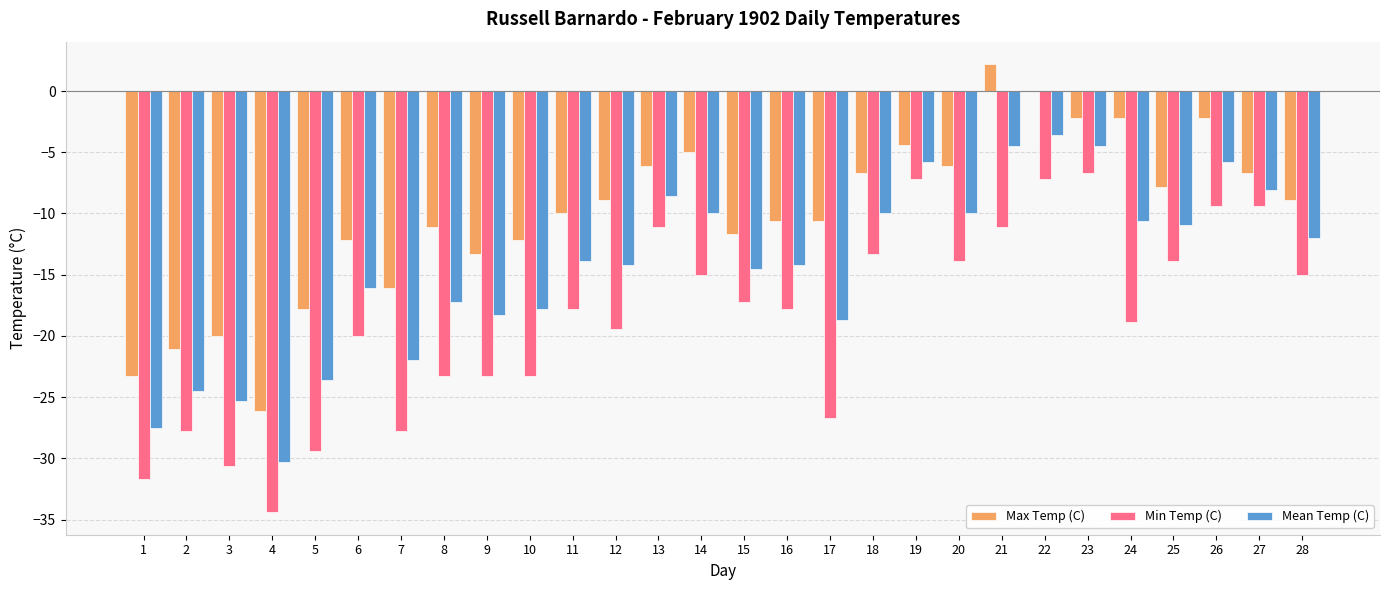

Between 4 and 14, which series saw the biggest shift?

Max Temp (C)